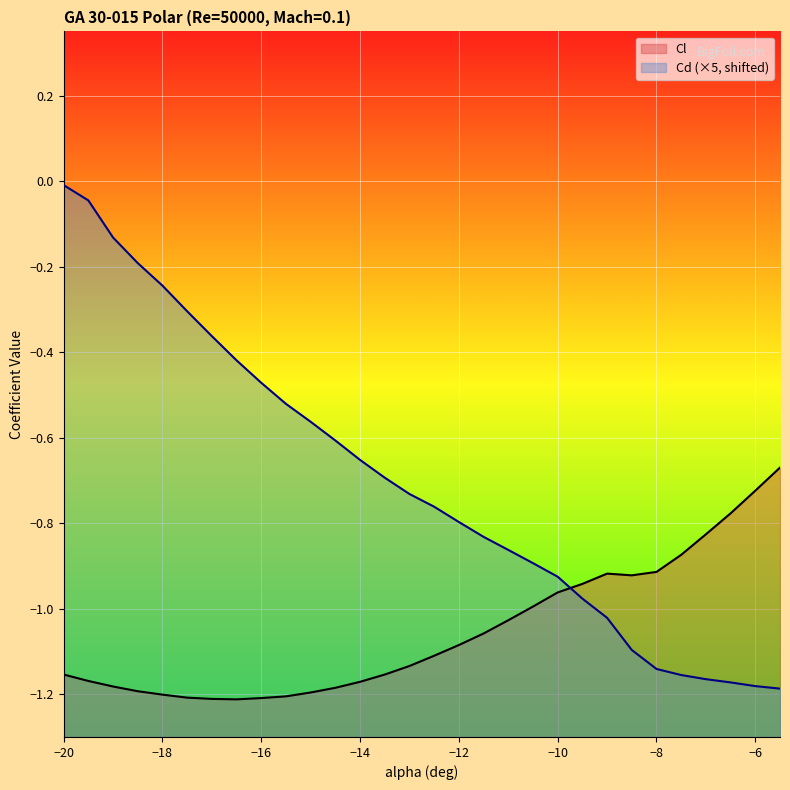

What is the total value across all series at 20?

-1.9